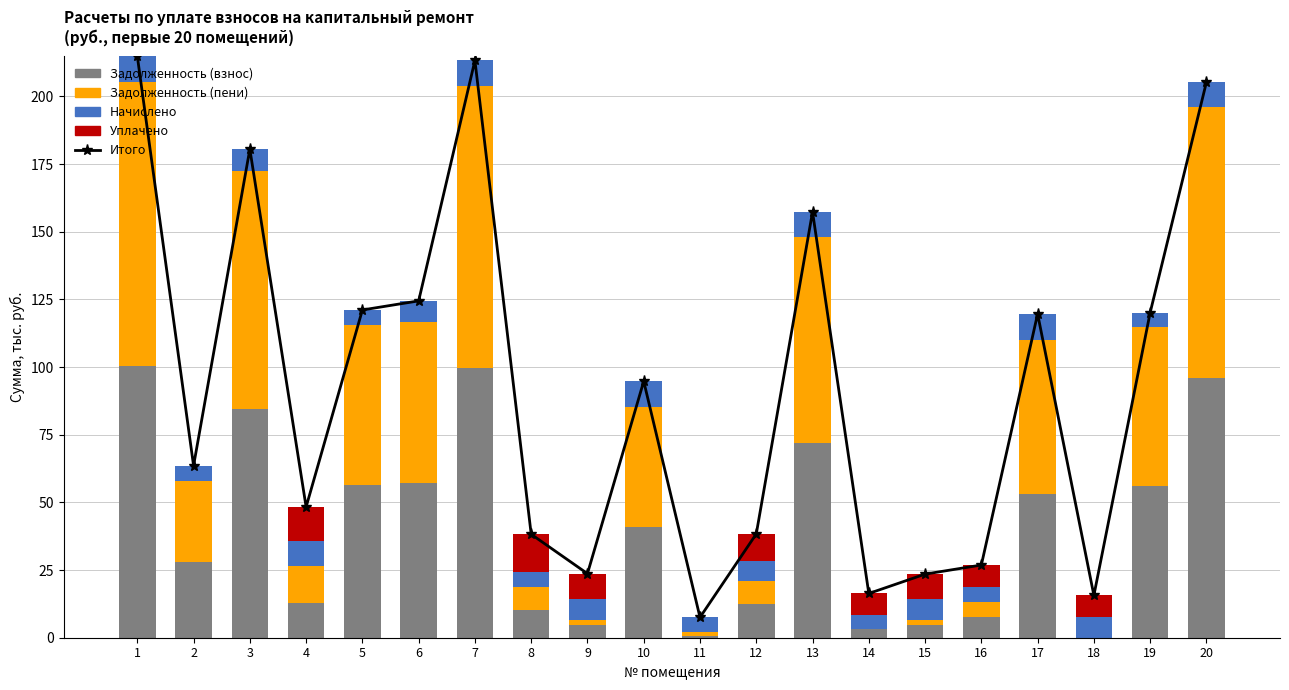

What is the total value across all series at 17?

239.3